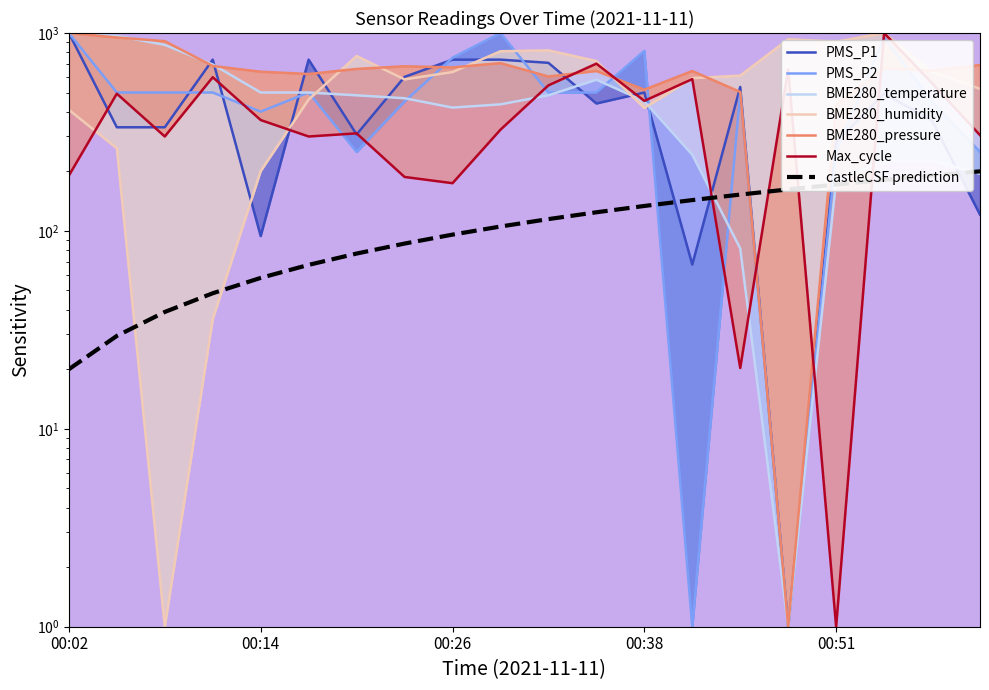

The BME280_humidity series shows 930.5 at 00:48. True or false?

True